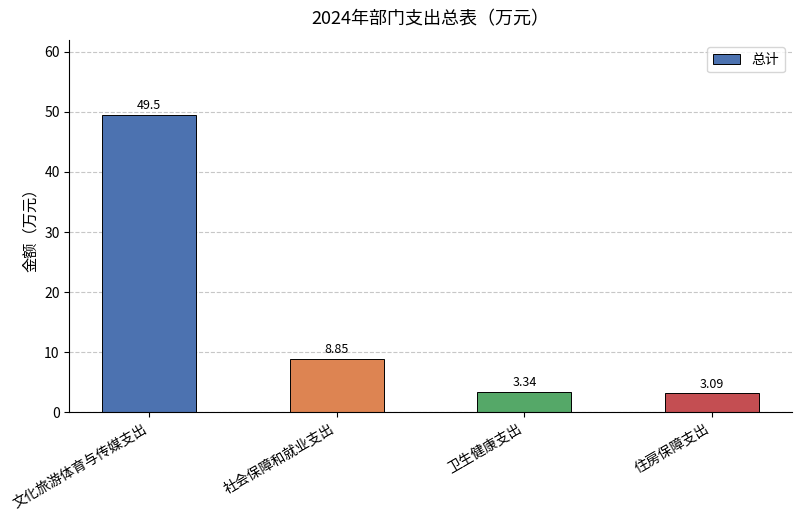

What is the value of the 1st bar from the left?

49.5